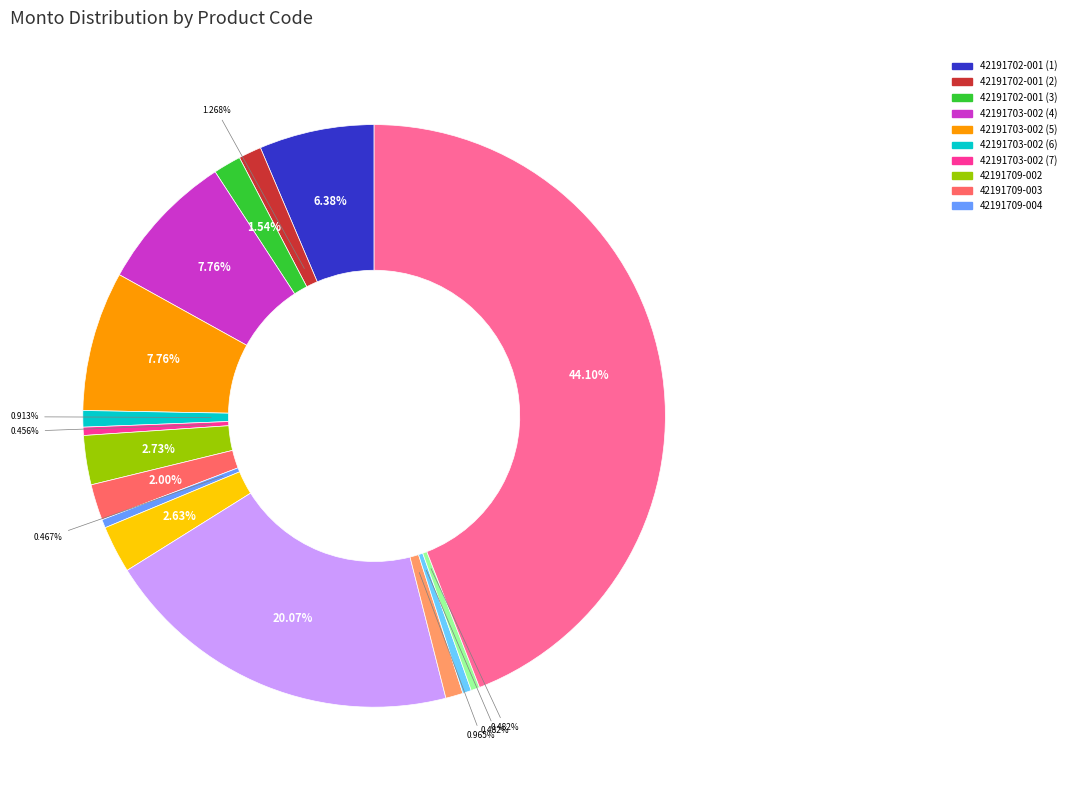

Is there any slice that represents more than half of the pie?

No